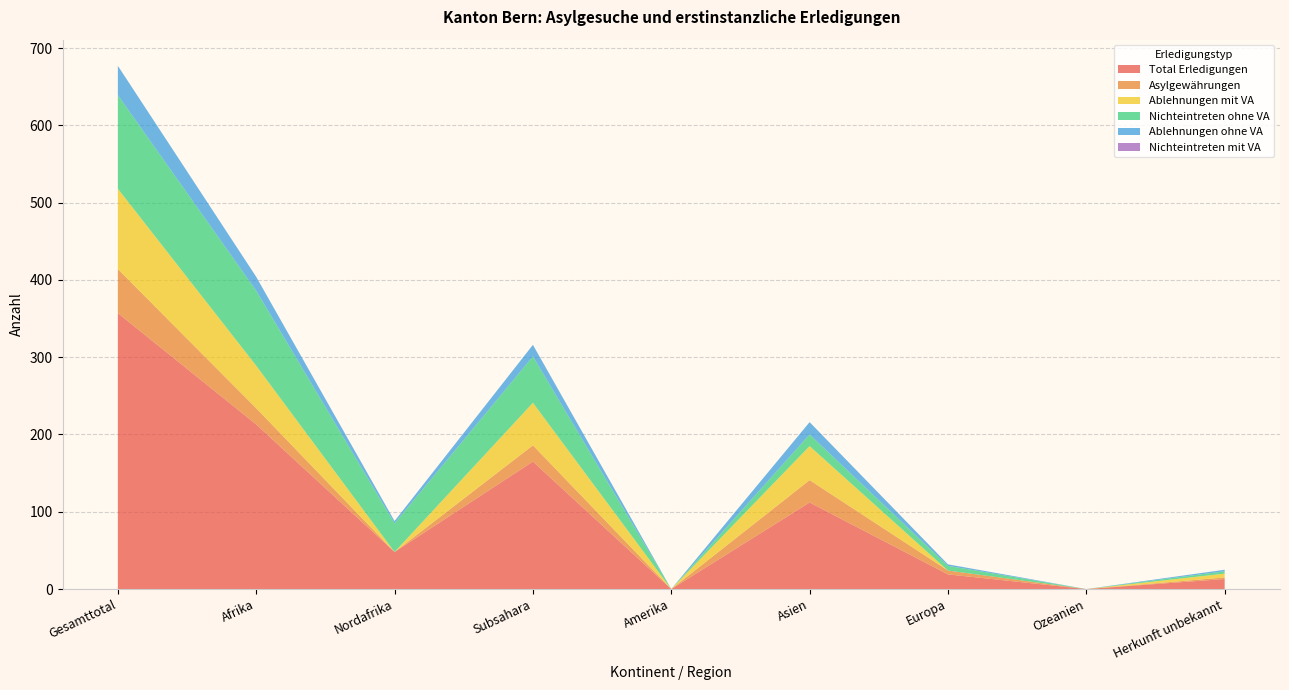

Reading left to right, extract all data points from this chart.

Total Erledigungen: 357	213	48	165	0	112	19	0	13
Asylgewährungen: 57	21	0	21	0	29	5	0	2
Ablehnungen mit VA: 104	55	0	55	0	44	0	0	5
Nichteintreten ohne VA: 121	97	37	60	0	15	6	0	3
Ablehnungen ohne VA: 38	18	3	15	0	16	2	0	2
Nichteintreten mit VA: 0	0	0	0	0	0	0	0	0